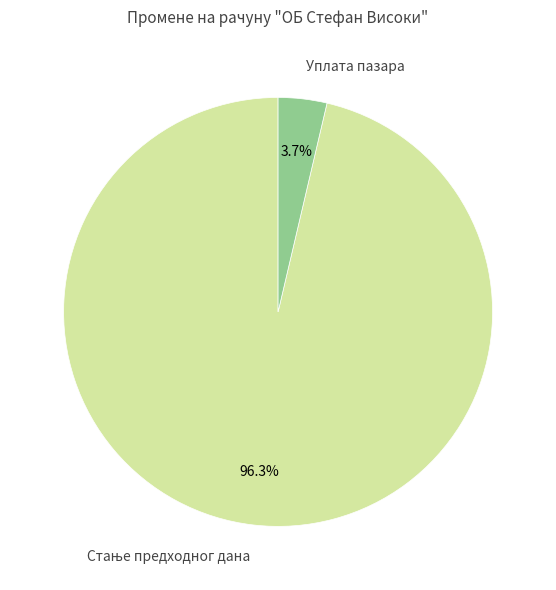

Does any single category account for the majority?

Yes